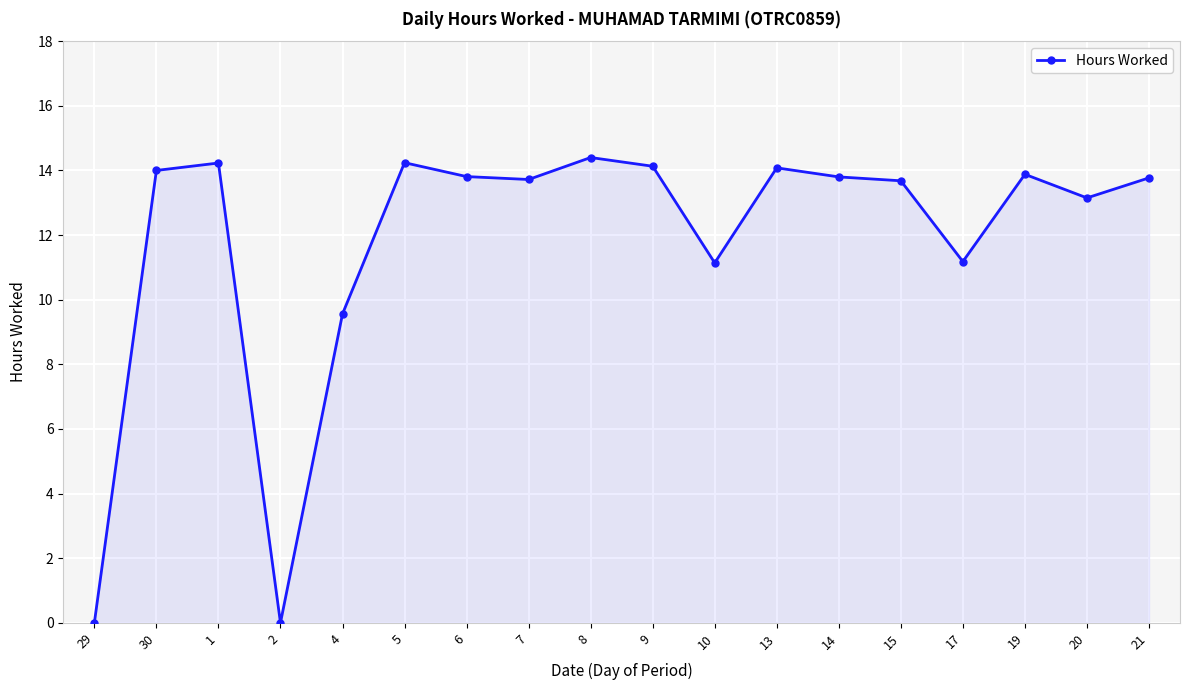

How many values are below 13?

5